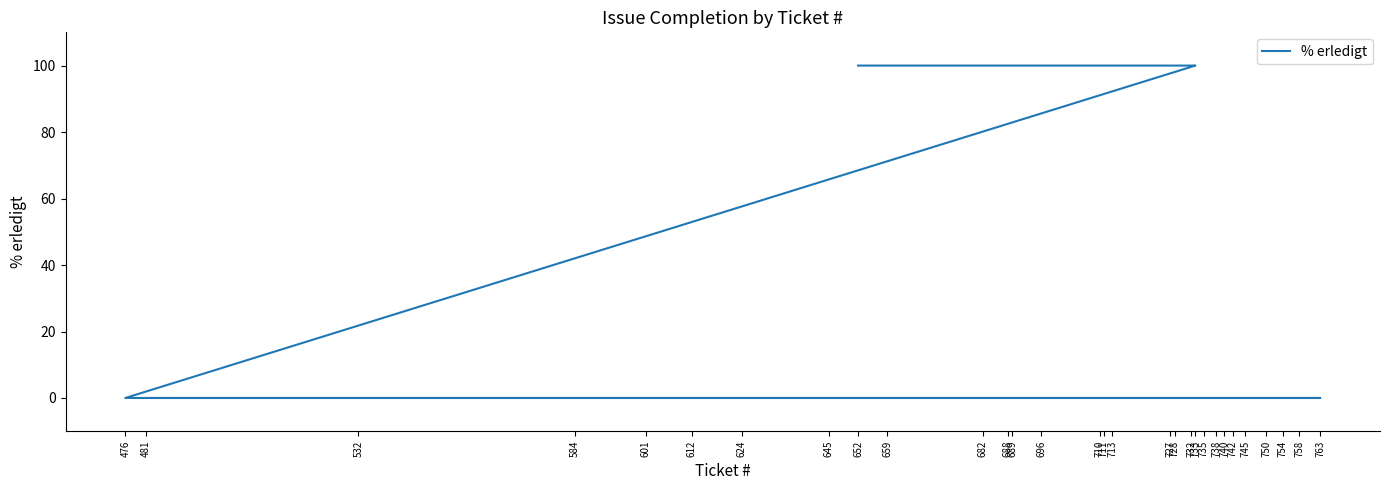

What is the sum of all values?

1000